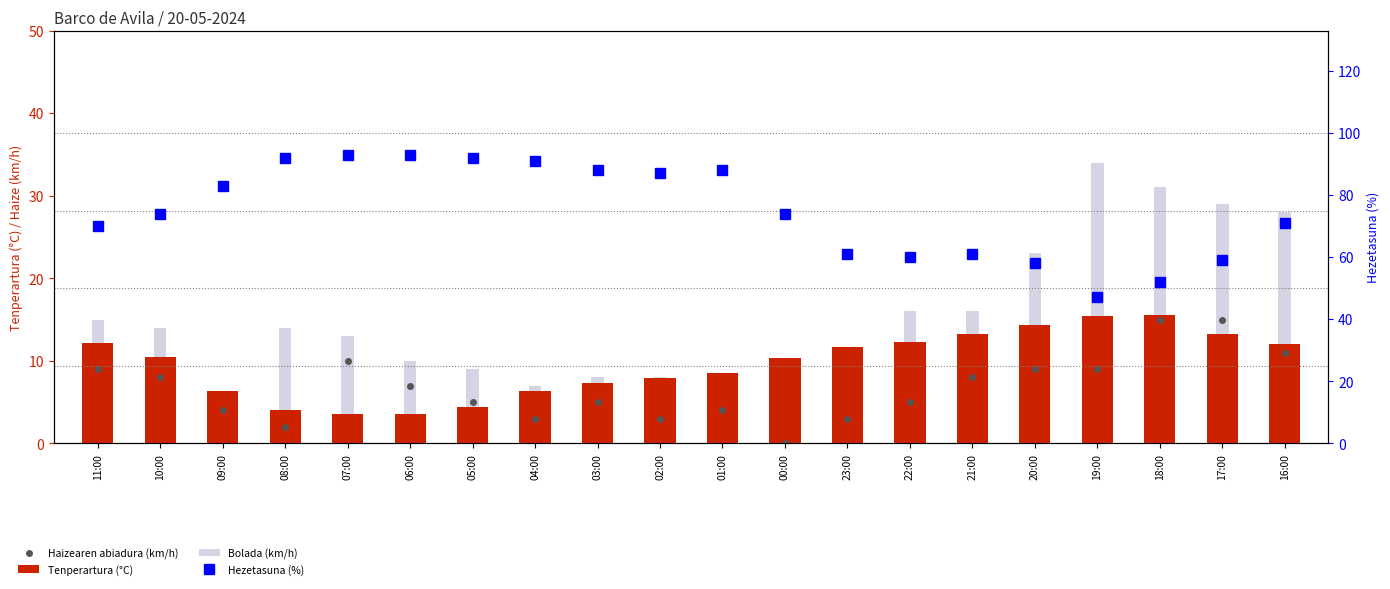

What position from the right is 19:00?

4